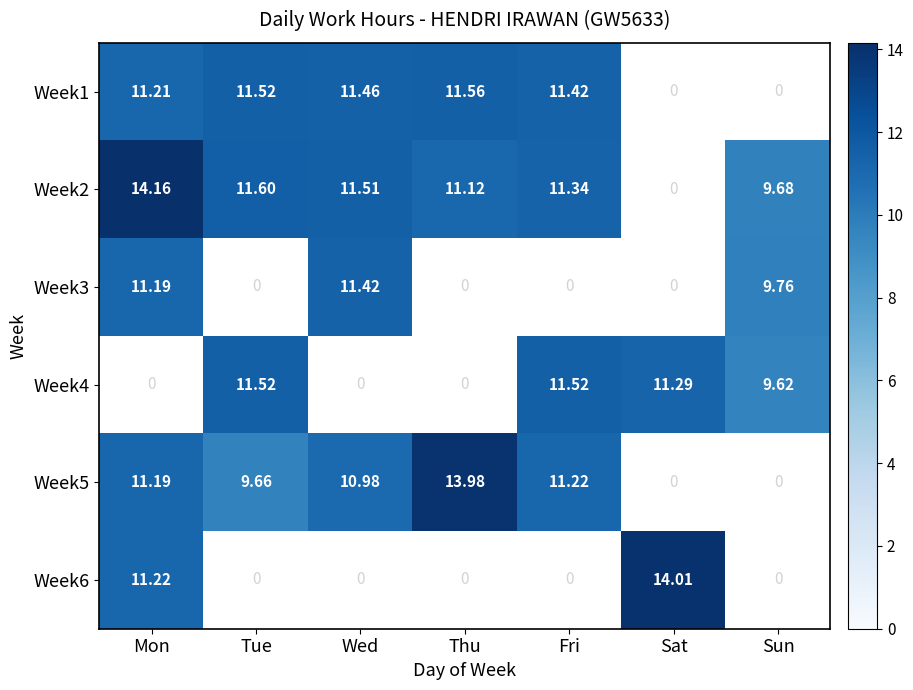

Where does the Week1 series first go above 11?

Mon